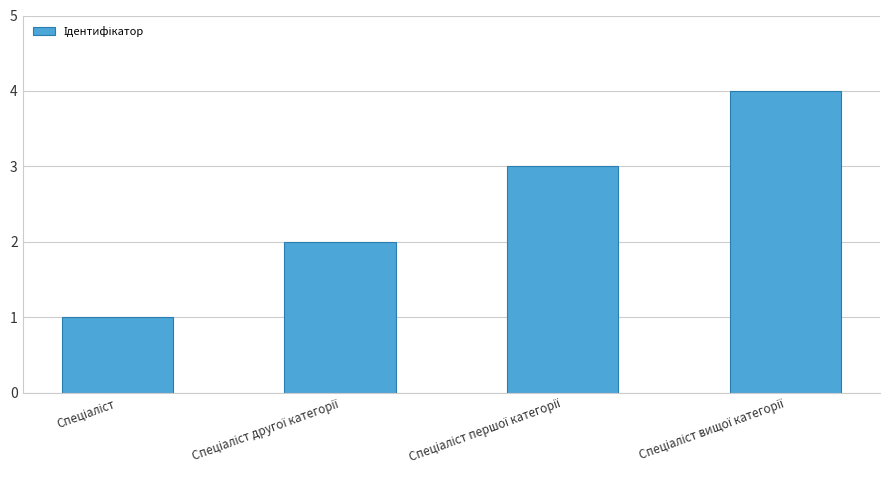

What is the sum of all values?

10